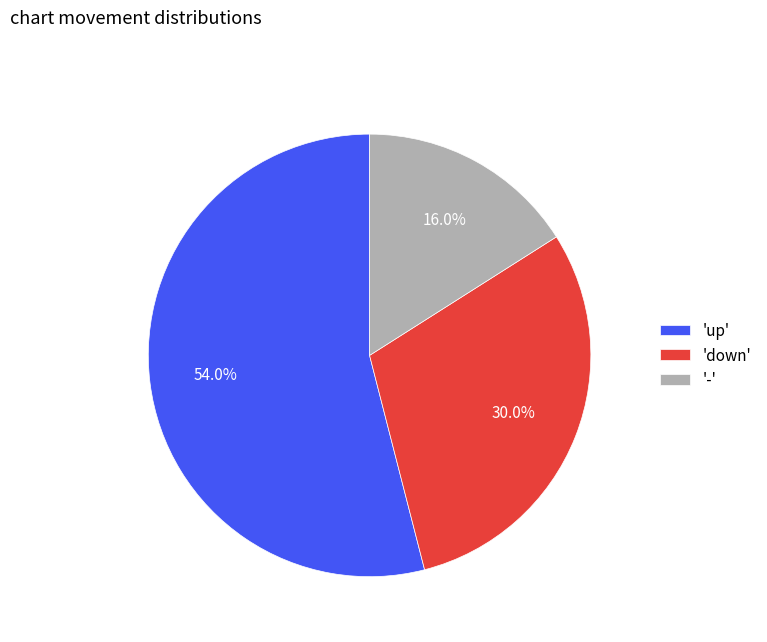

Rank the categories by value from highest to lowest.

'up', 'down', '-'